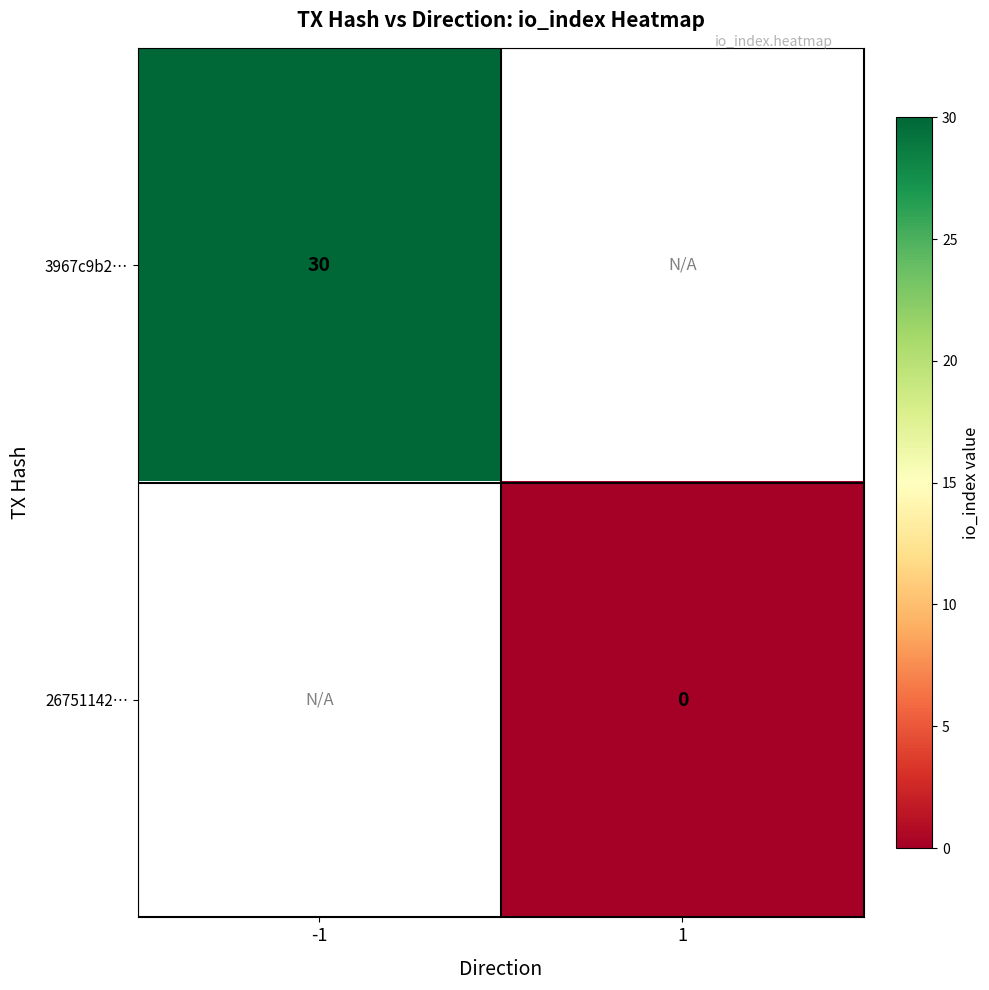

Count the number of data series in this chart.

2